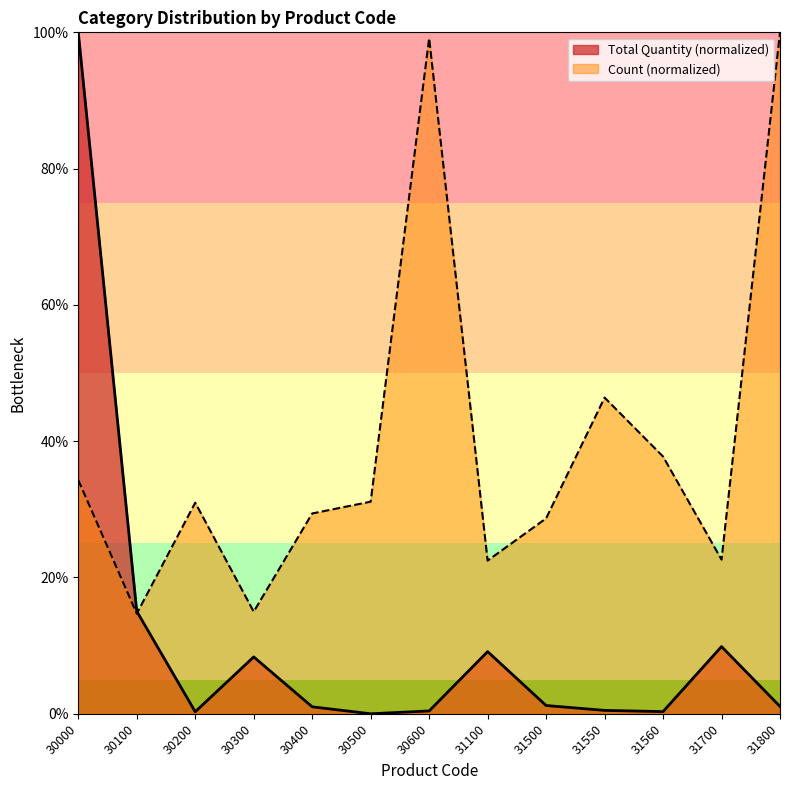

Rank the series by their average value, from highest to lowest.

Count (normalized), Total Quantity (normalized)